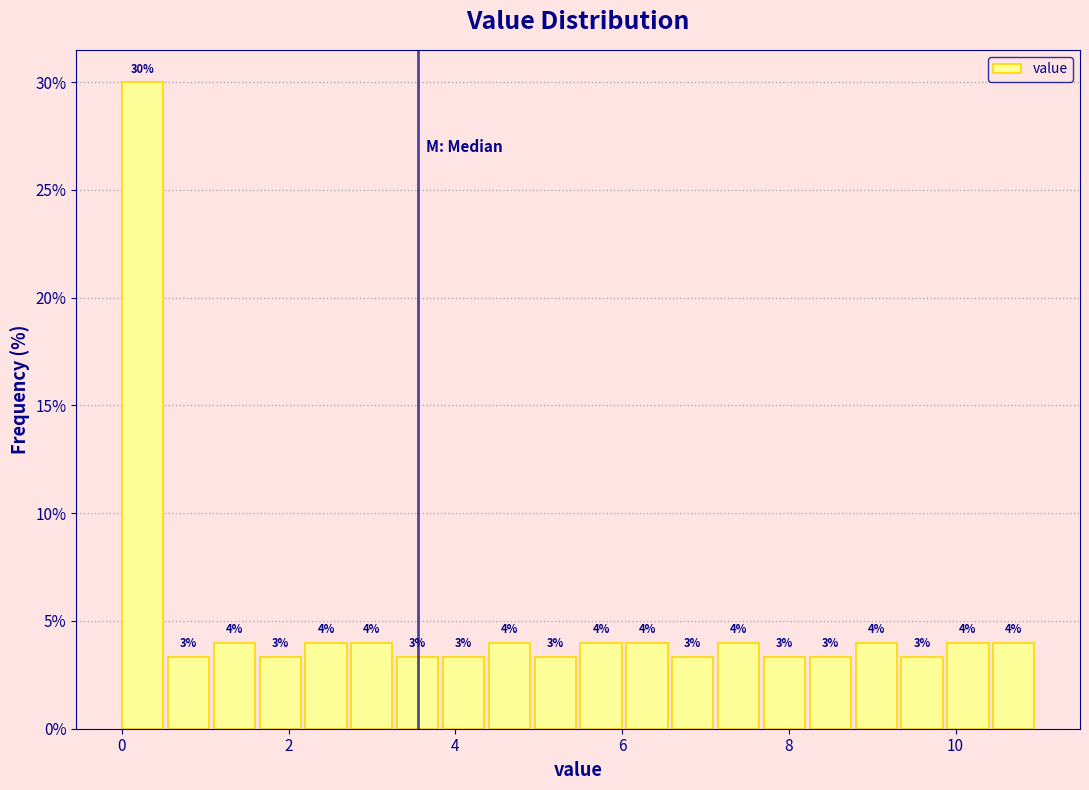

Read against the x-axis, roughly where is the centre of the tallest bar?

0.2